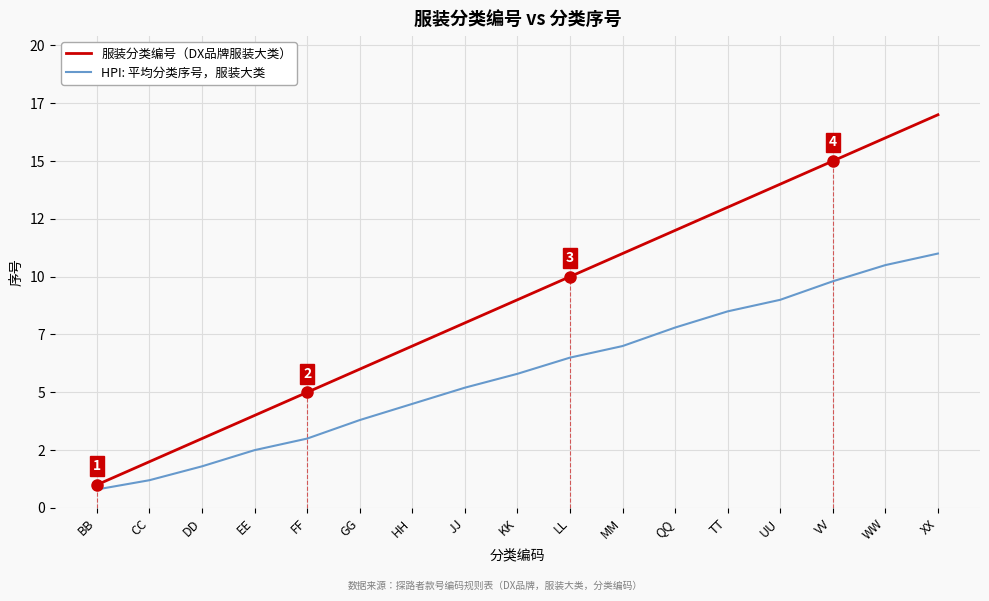

What is the label of the 11th point from the right?

HH